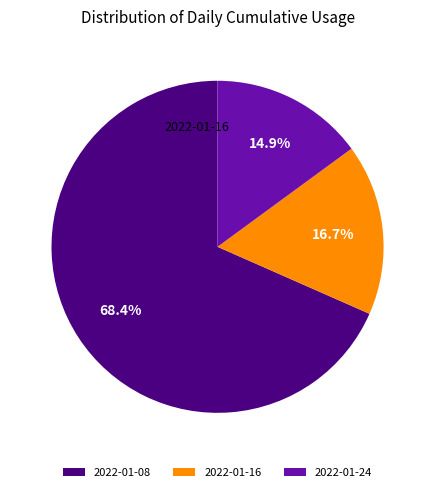

Between 2022-01-08 and 2022-01-16, which is larger?

2022-01-08